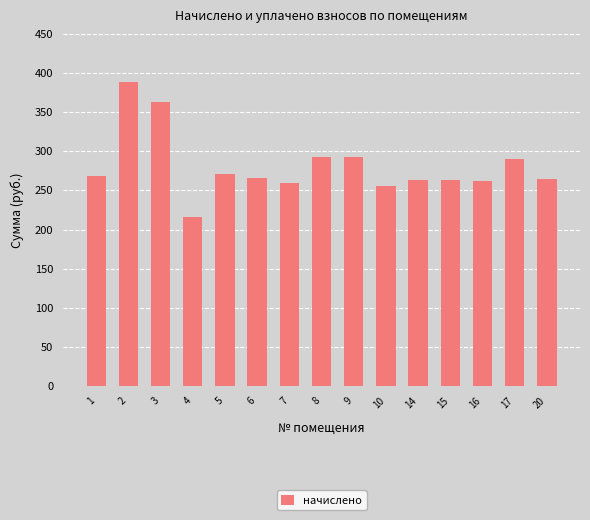

Which has a higher value, 8 or 7?

8